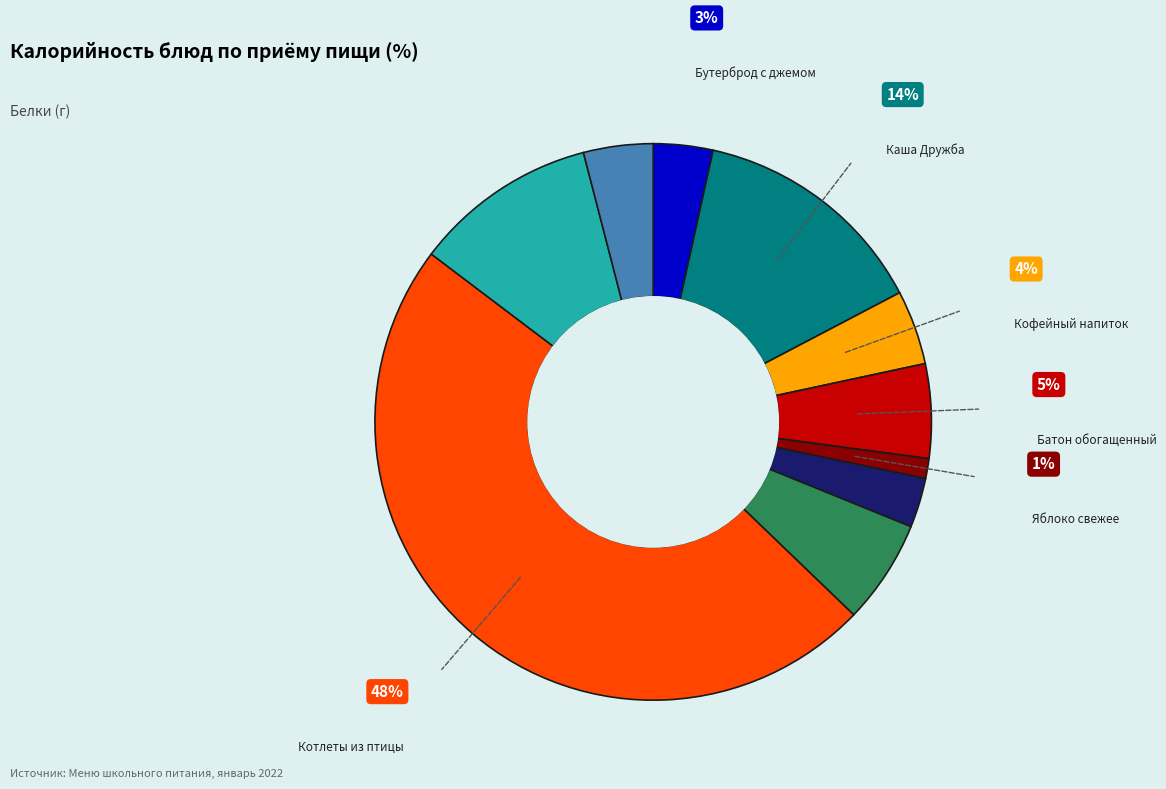

Is there a majority slice in this chart?

No